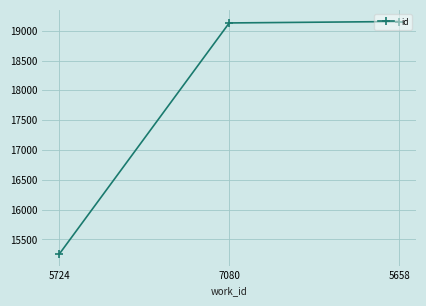

Reading left to right, what are all the values shown in this chart?

5724=15256	7080=19130	5658=19154